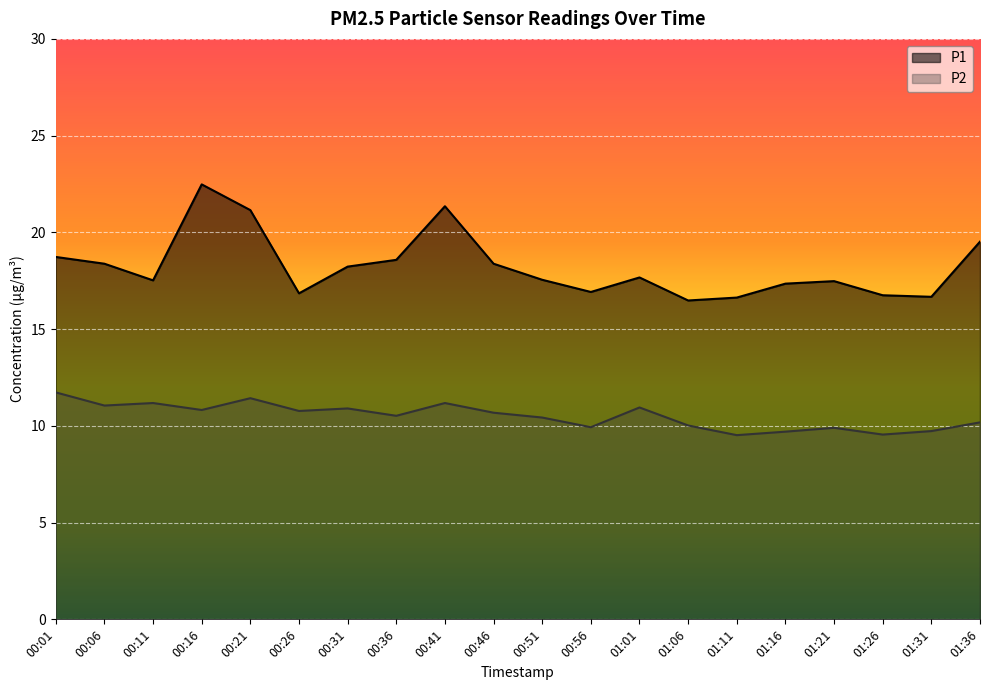

What is the sum of all P1 values?

364.7